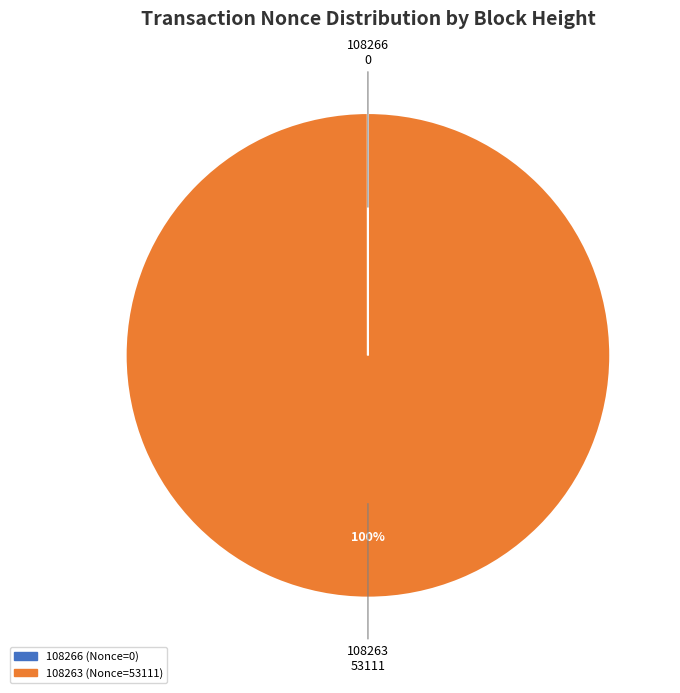

The 108263 slice represents 100% of the pie. True or false?

True